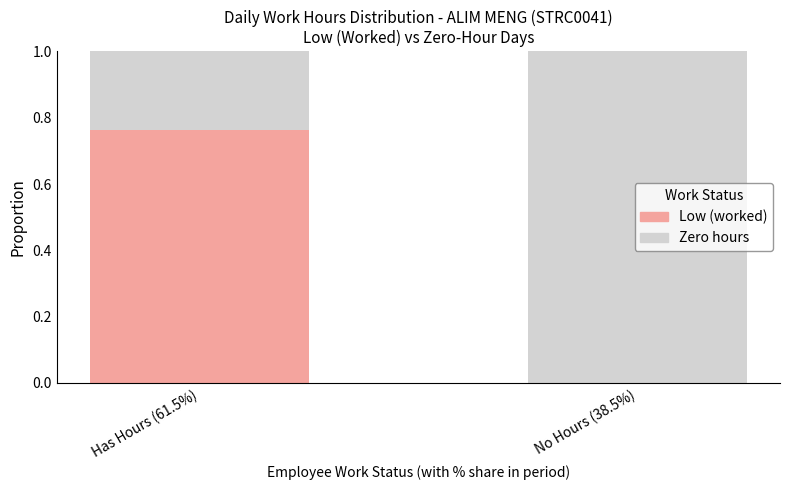

Are the bars horizontal?

No